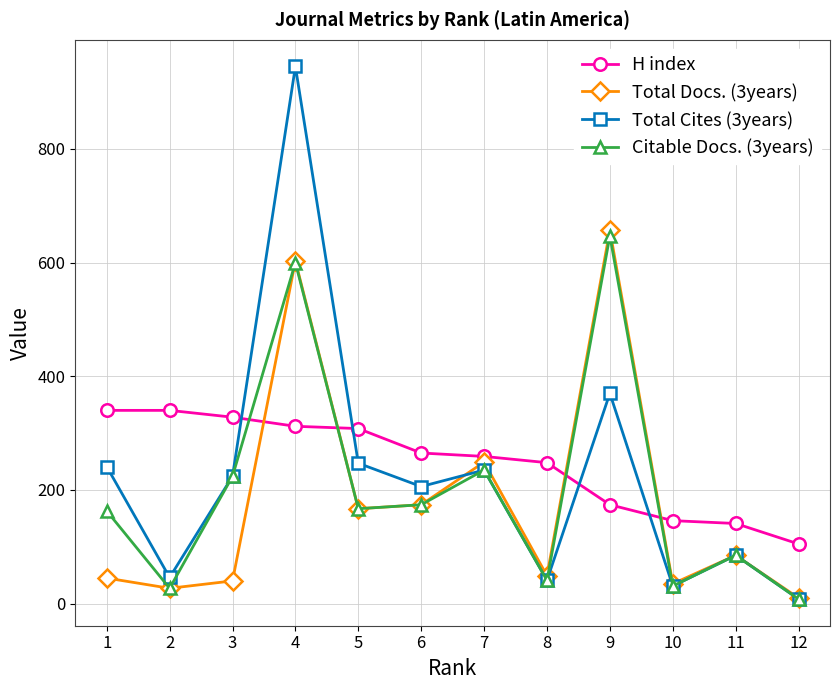

True or false: Total Docs. (3years) has a value of 202 at 9.

False